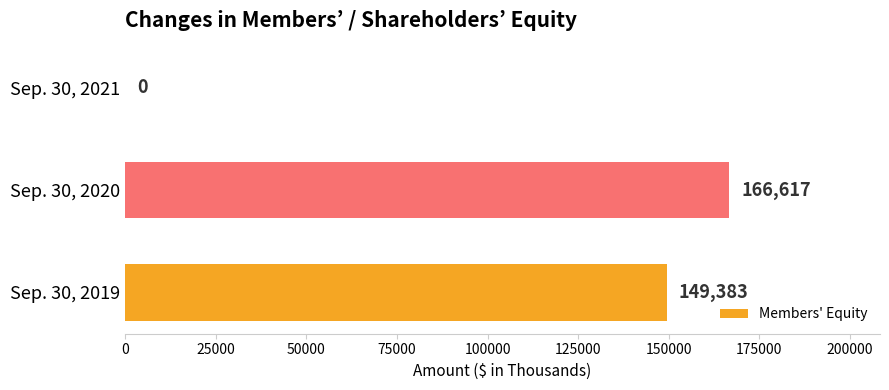

What is the sum of all values?

316000